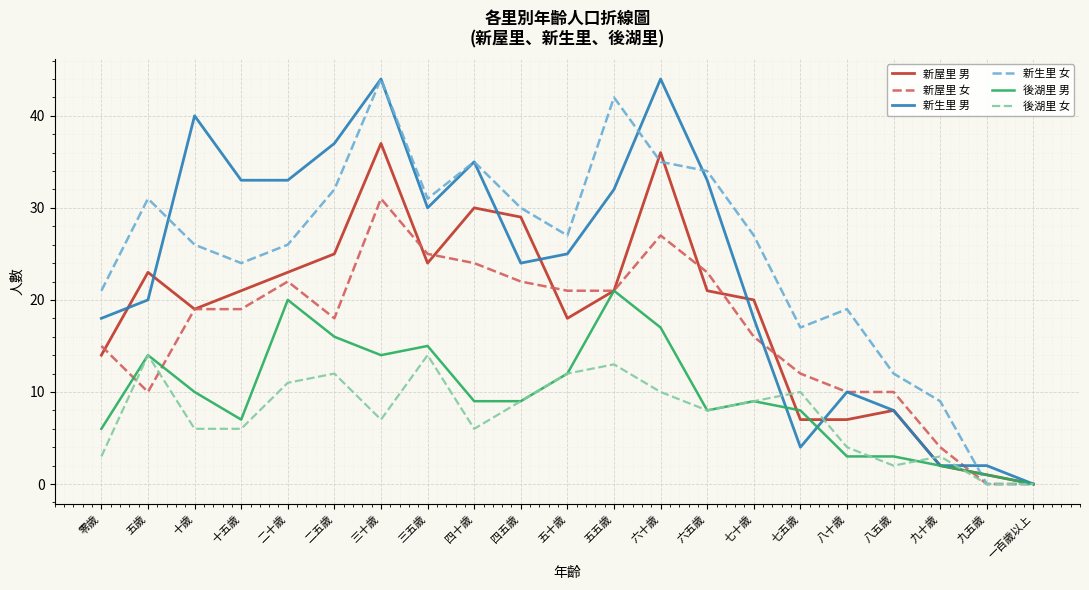

Is this an area chart (filled region under the line)?

No